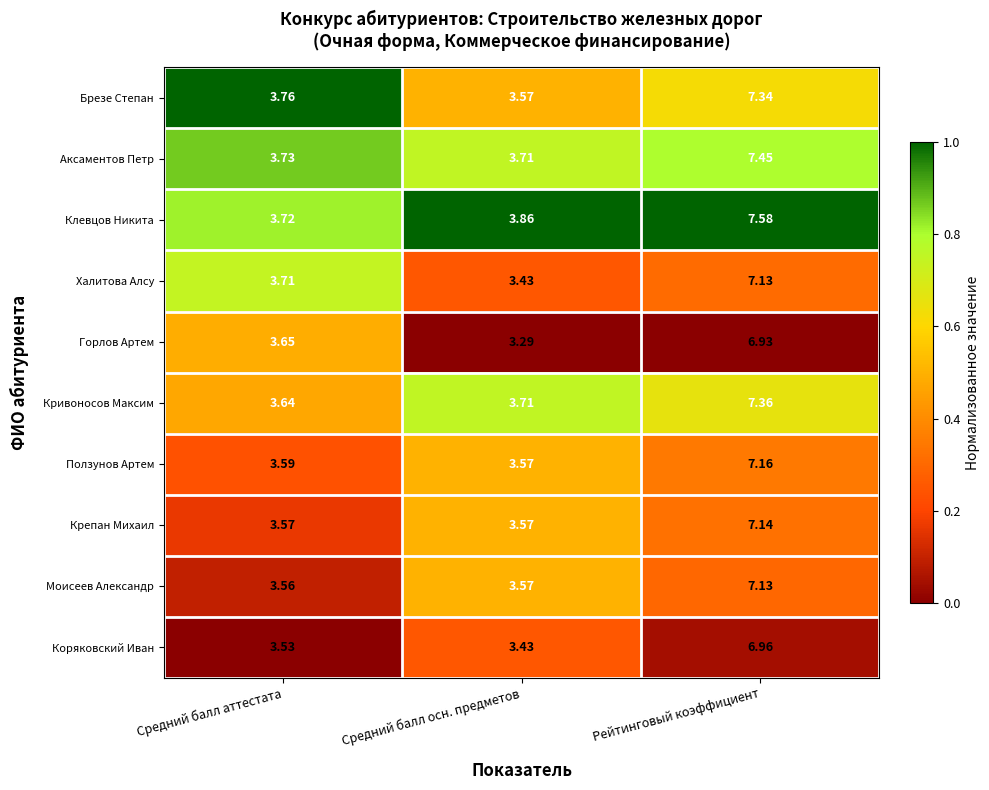

Rank the series at Средний балл аттестата from highest to lowest value.

Брезе Степан, Аксаментов Петр, Клевцов Никита, Халитова Алсу, Горлов Артем, Кривоносов Максим, Ползунов Артем, Крепан Михаил, Моисеев Александр, Коряковский Иван